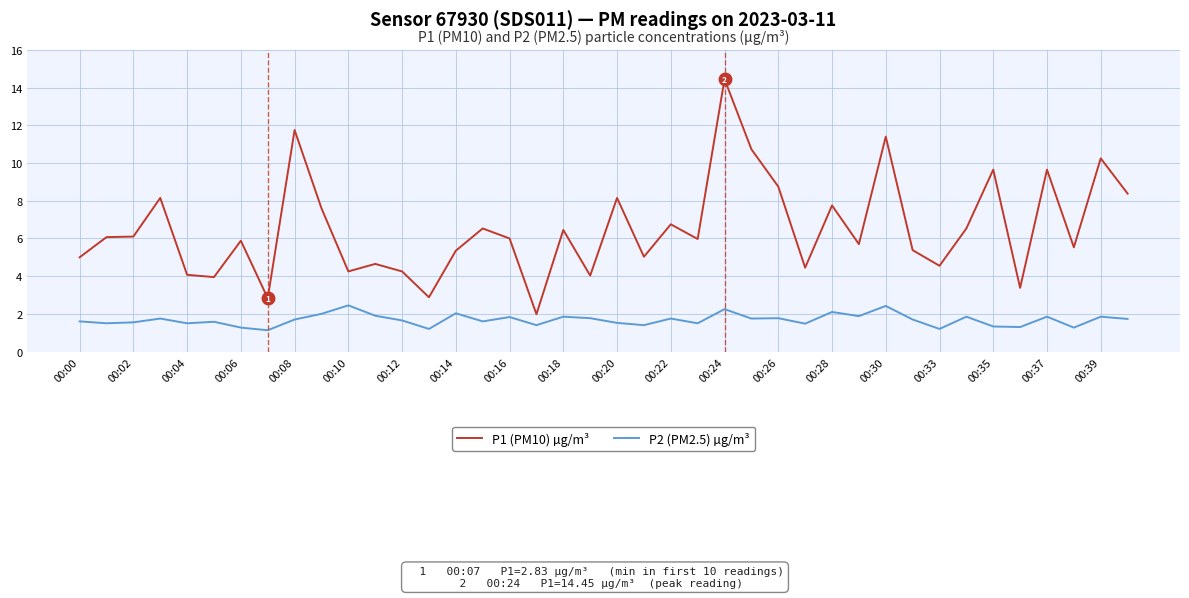

What is the highest value of the P2 (PM2.5) µg/m³ series?

2.5